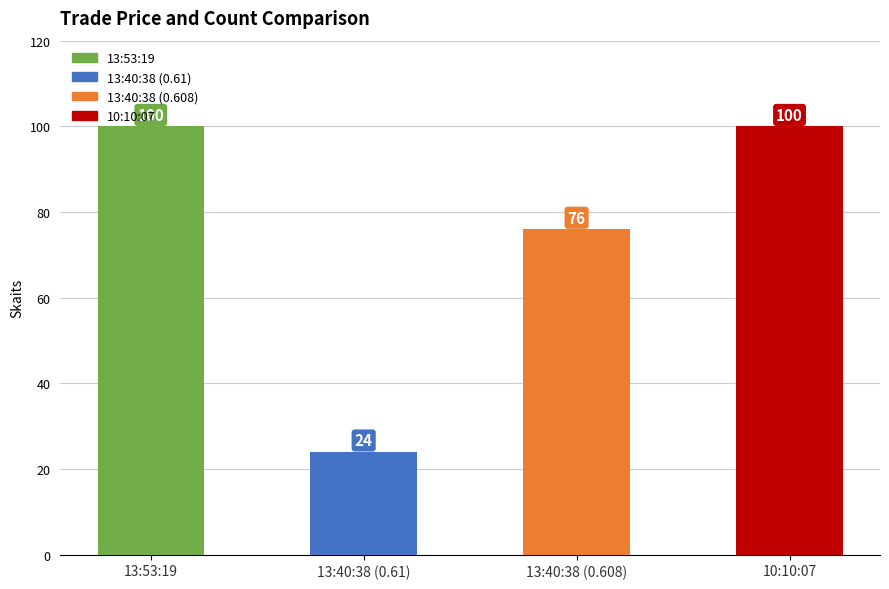

What is the label of the 2nd bar from the right?

13:40:38 (0.608)